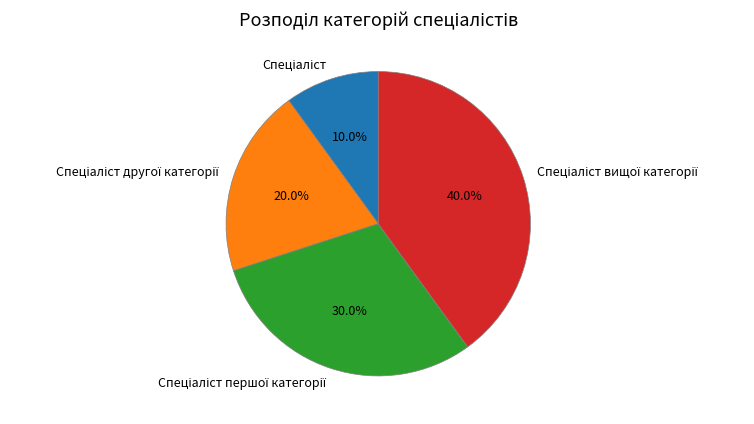

Is there any slice that represents more than half of the pie?

No